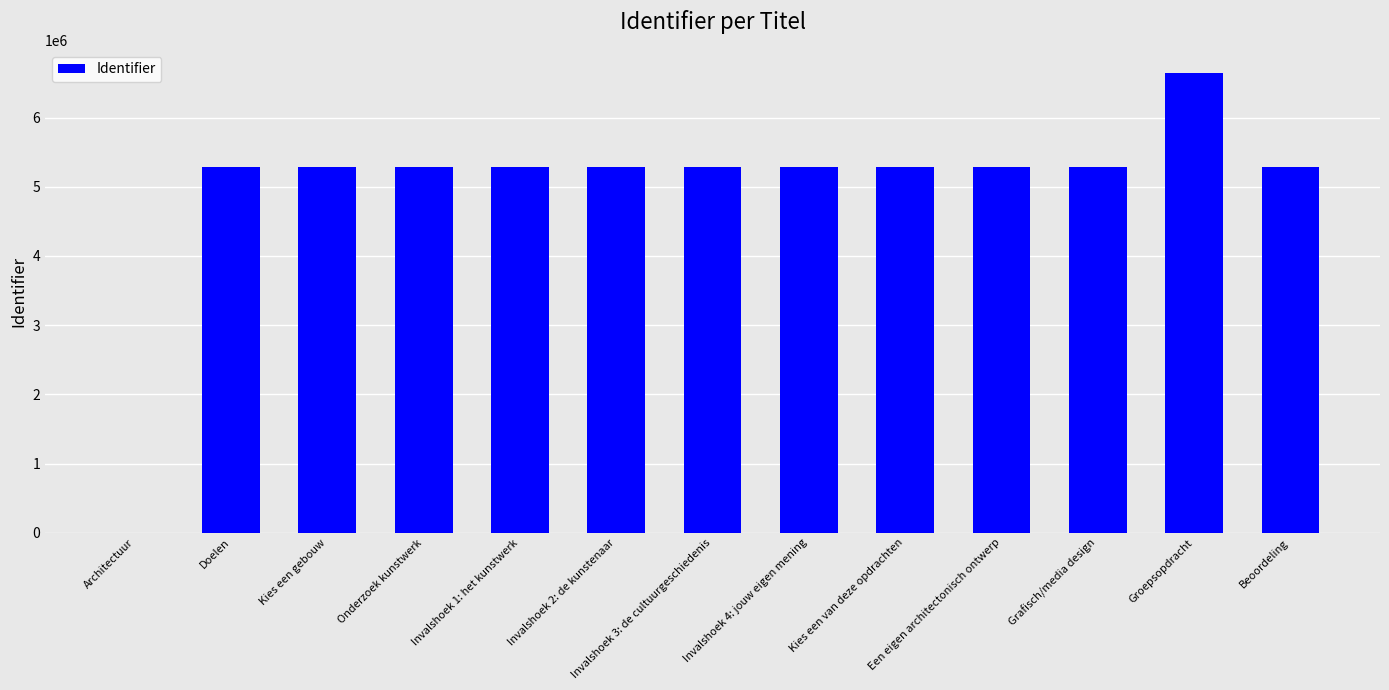

What is the maximum value shown in the chart?

6645871